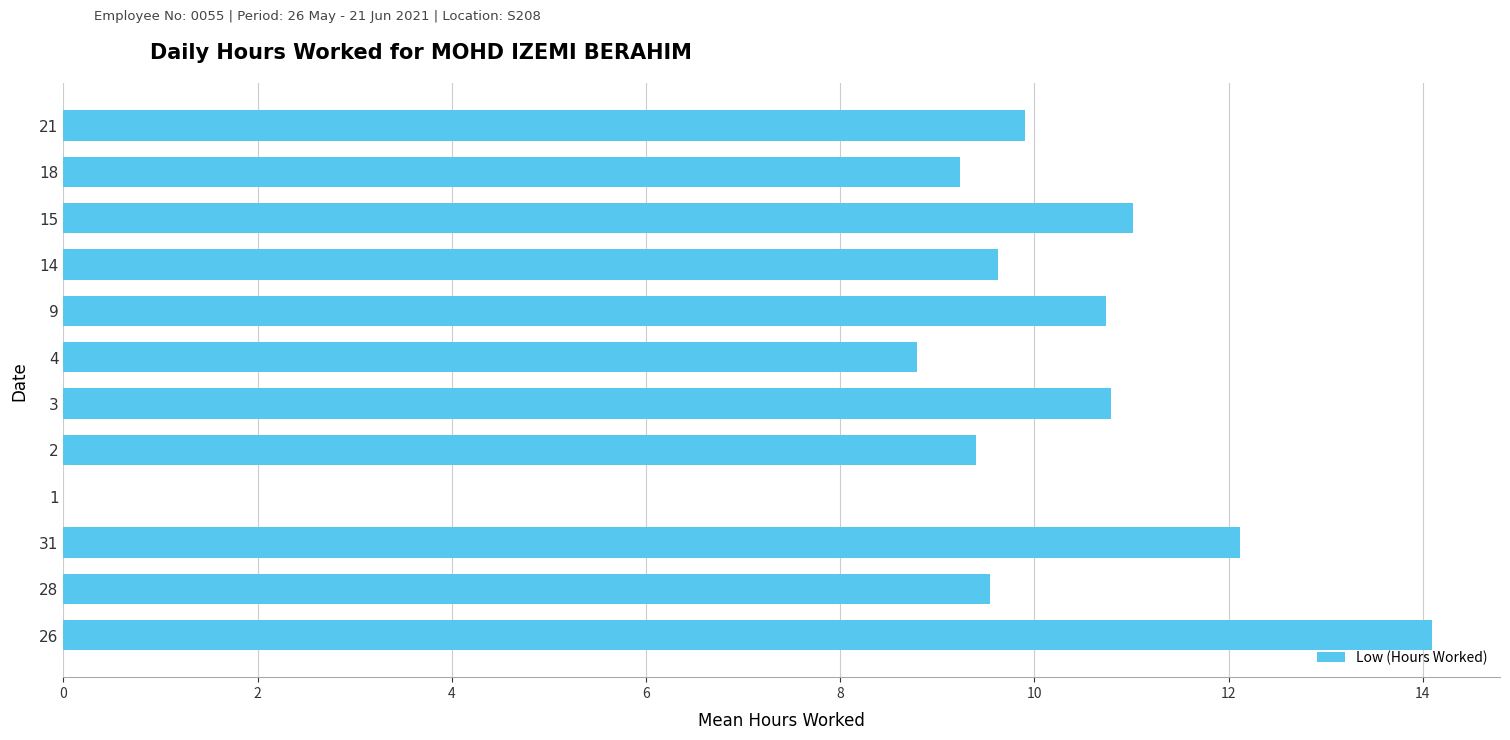

True or false: the data shows 4.1 at 2.

False